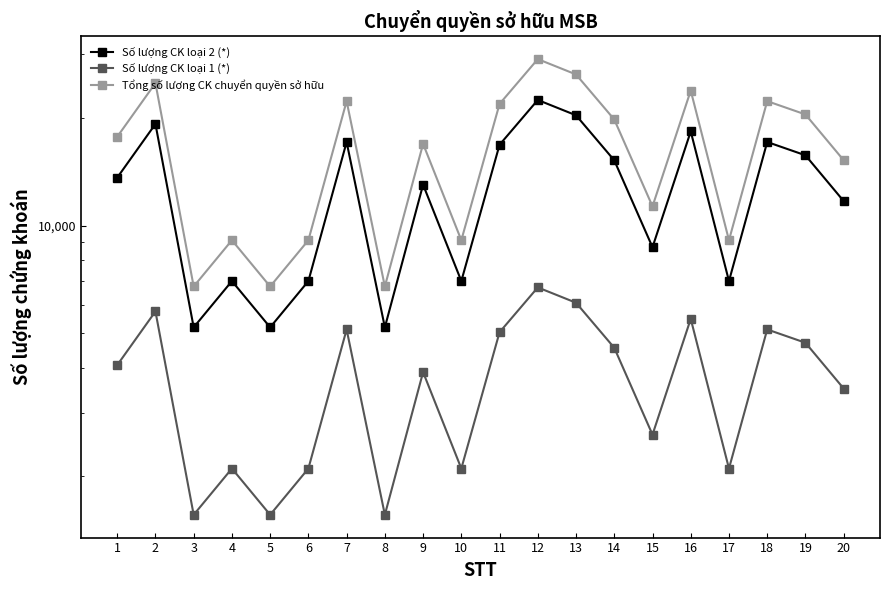

Which series has the largest range (max minus min)?

Tổng số lượng CK chuyển quyền sở hữu